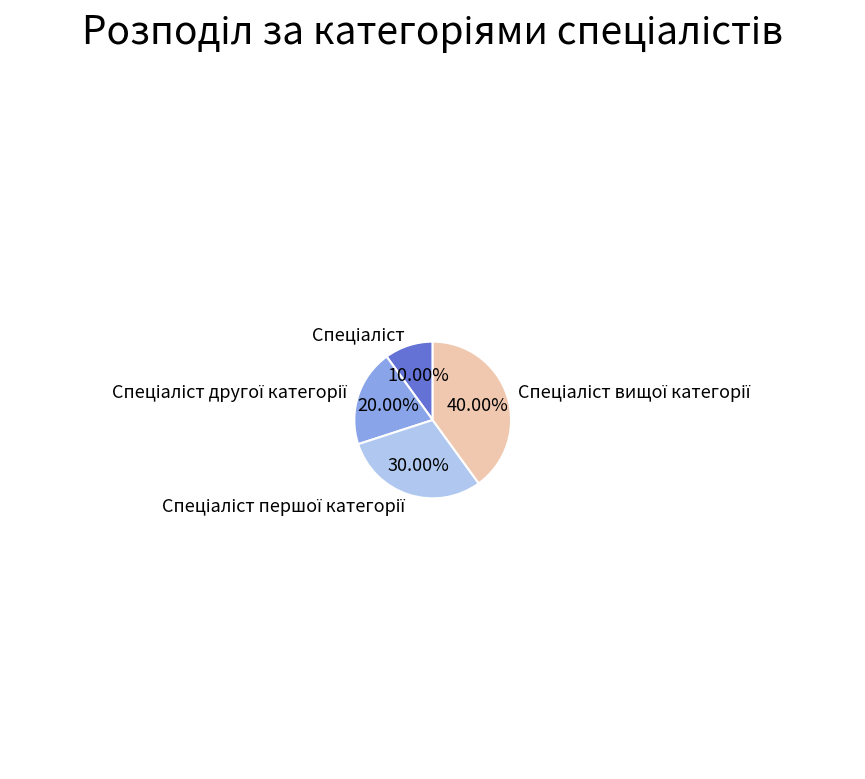

Is there any slice that represents more than half of the pie?

No